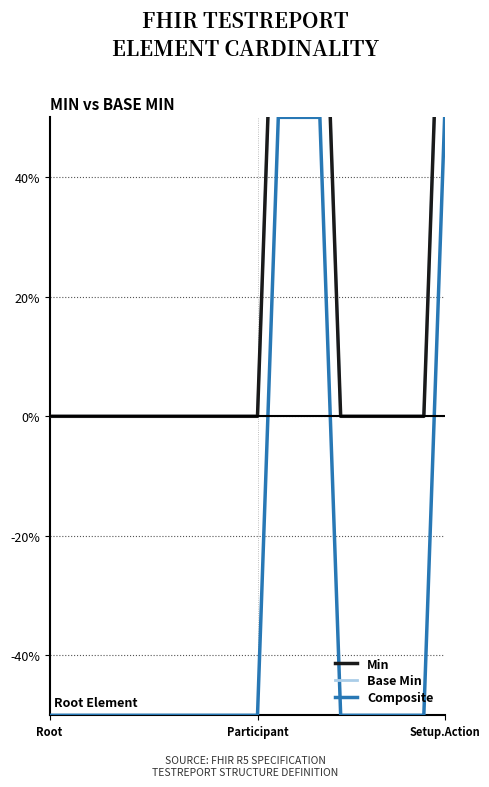

Is it true that Base Min equals -0.6 at 6?

False